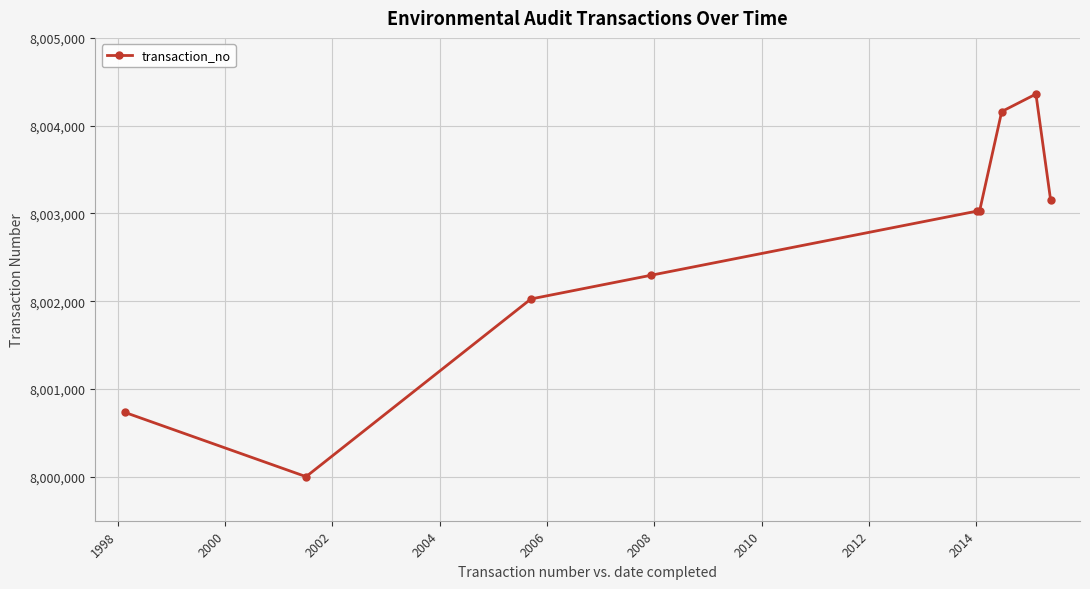

What is the maximum value shown in the chart?

8004360